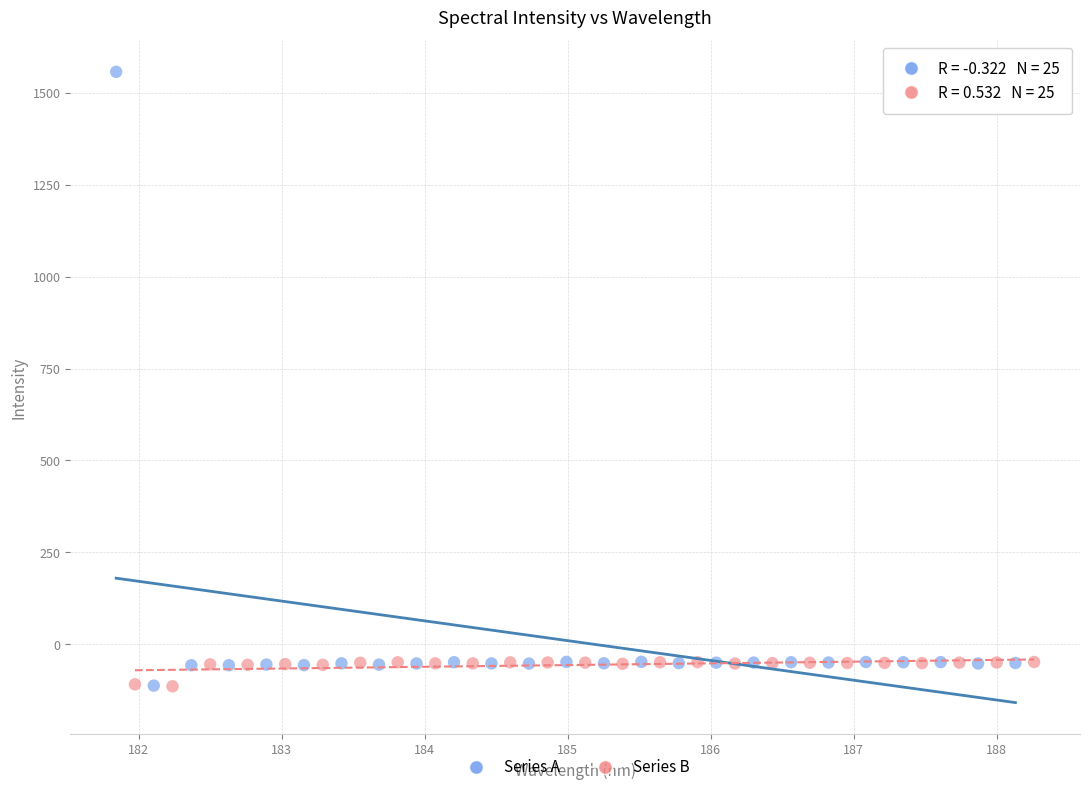

Which series has the widest spread of Y values?

Series A